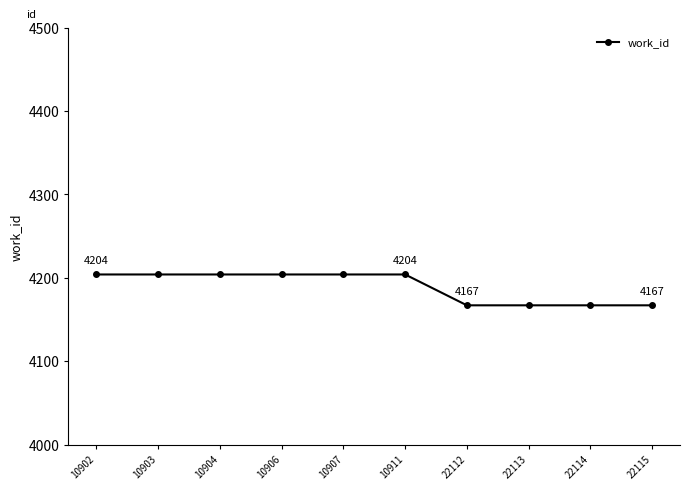

Count the values in the range 4167 to 4204.

10